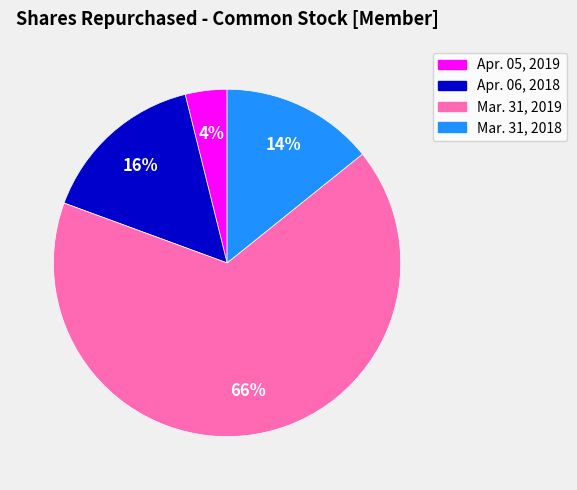

What percentage is the Apr. 06, 2018 slice, to the nearest percent?

16%